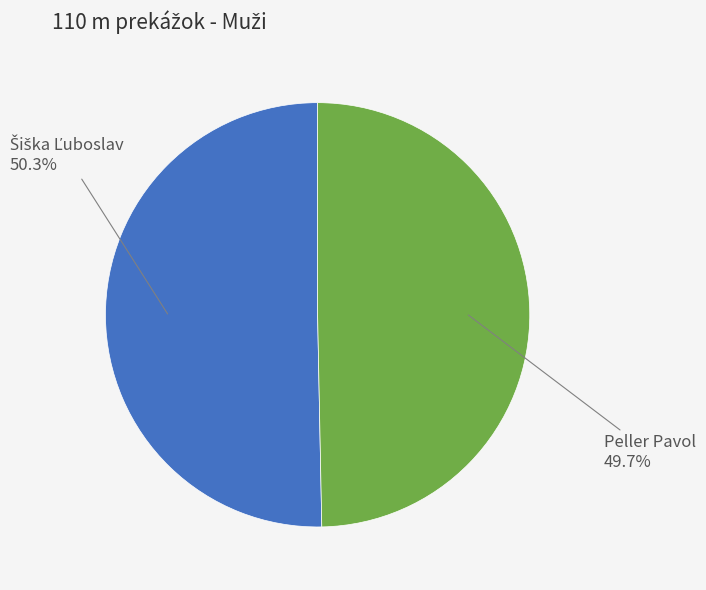

Does any single category account for the majority?

Yes